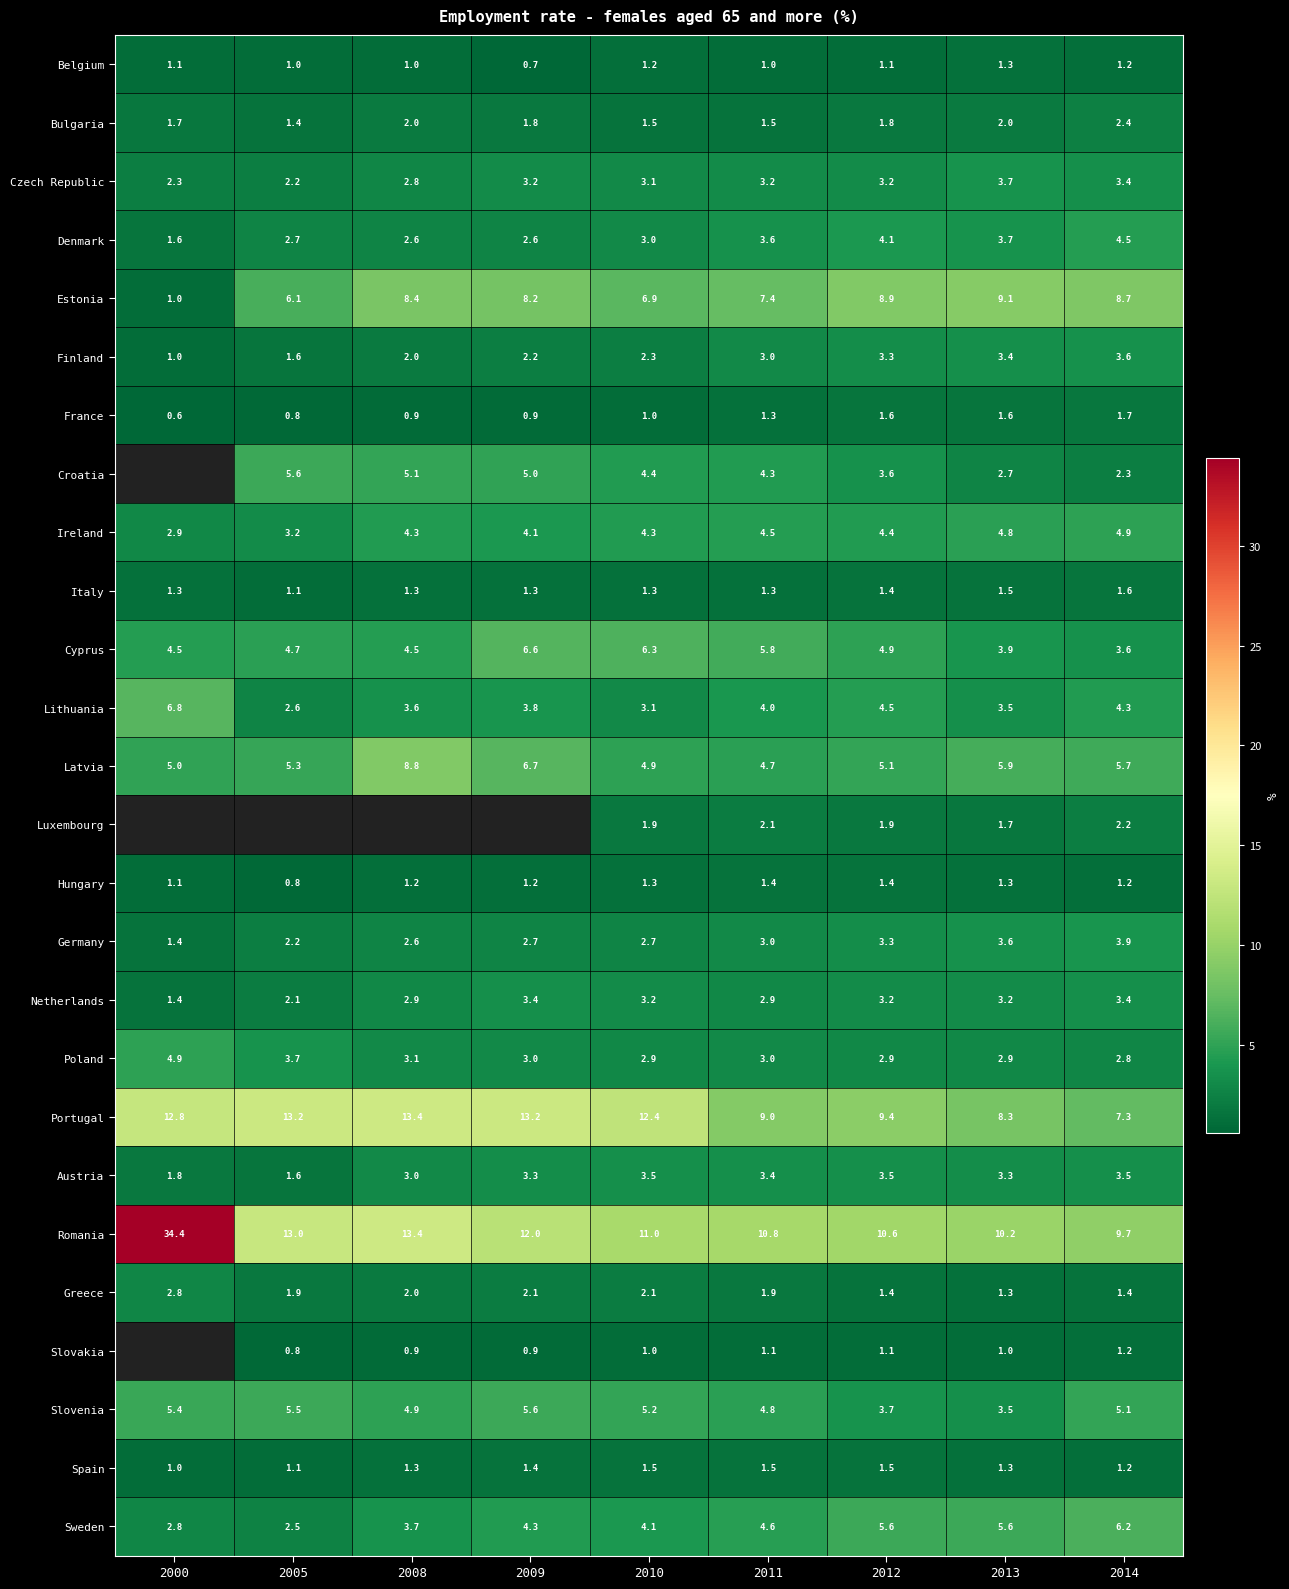

The Czech Republic series shows 2.3 at 2000. True or false?

True